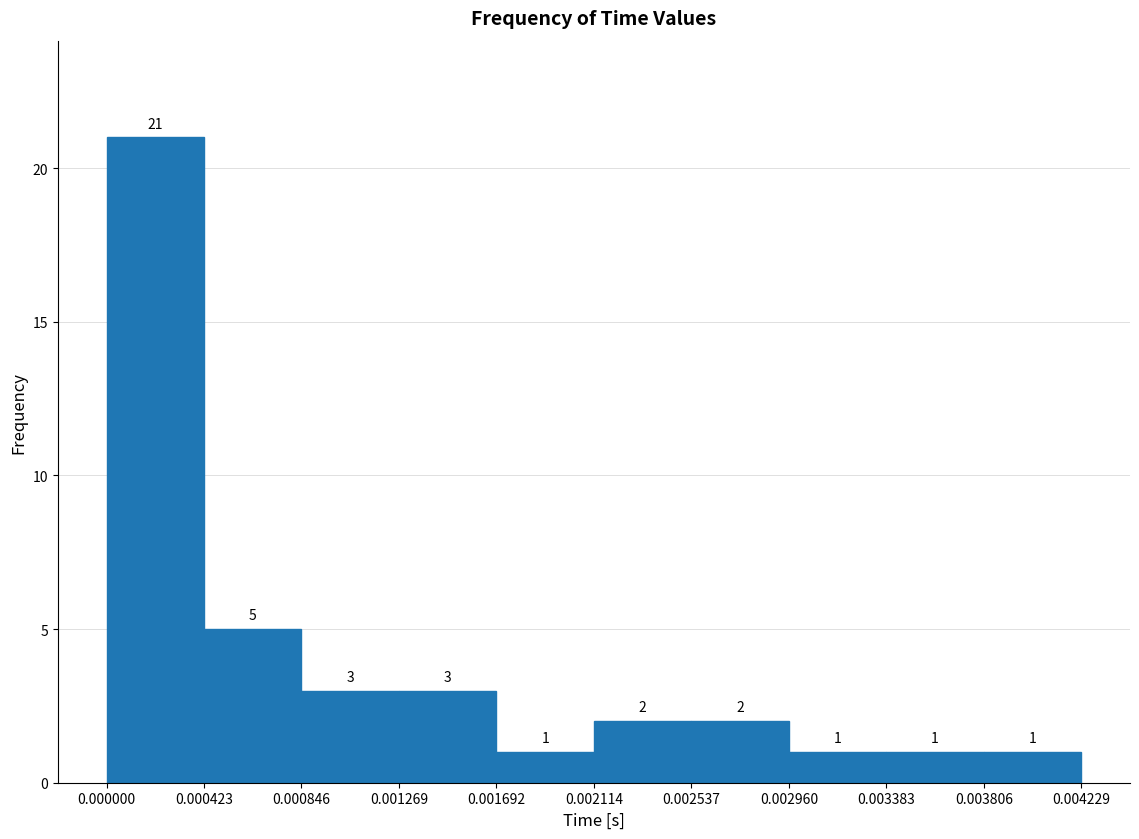

How tall is the bar that spans 0.002960 to 0.003383 on the x-axis?

1